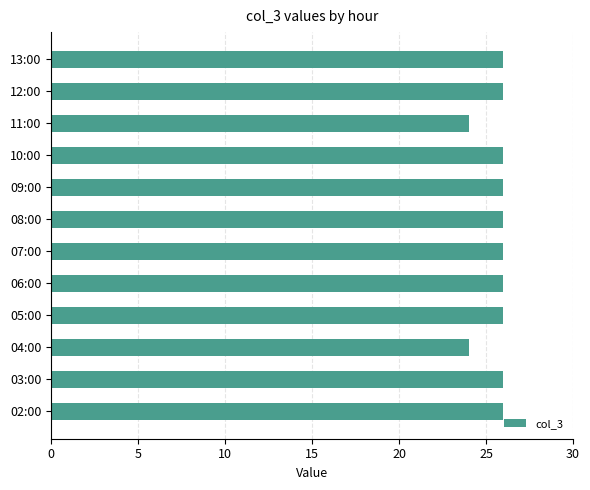

What is the change in value from 04:00 to 13:00?

+2